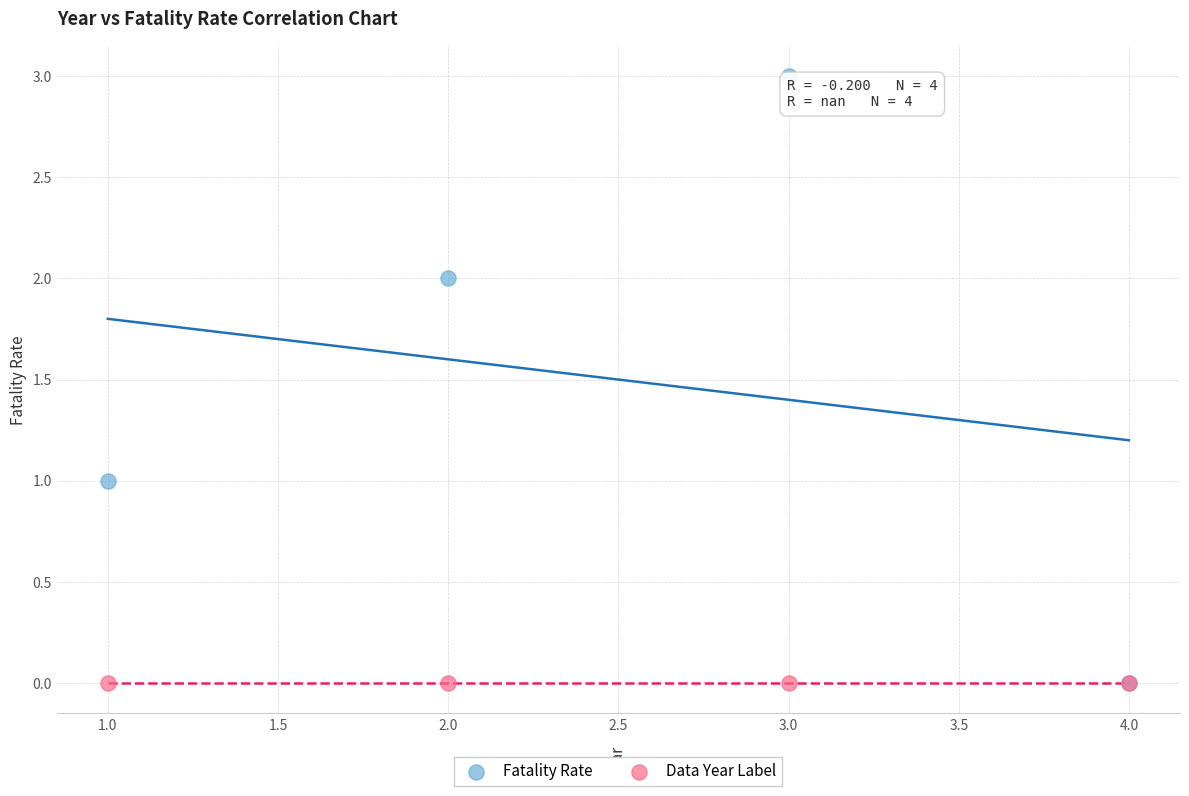

What are all the series names shown in the legend?

Fatality Rate, Data Year Label